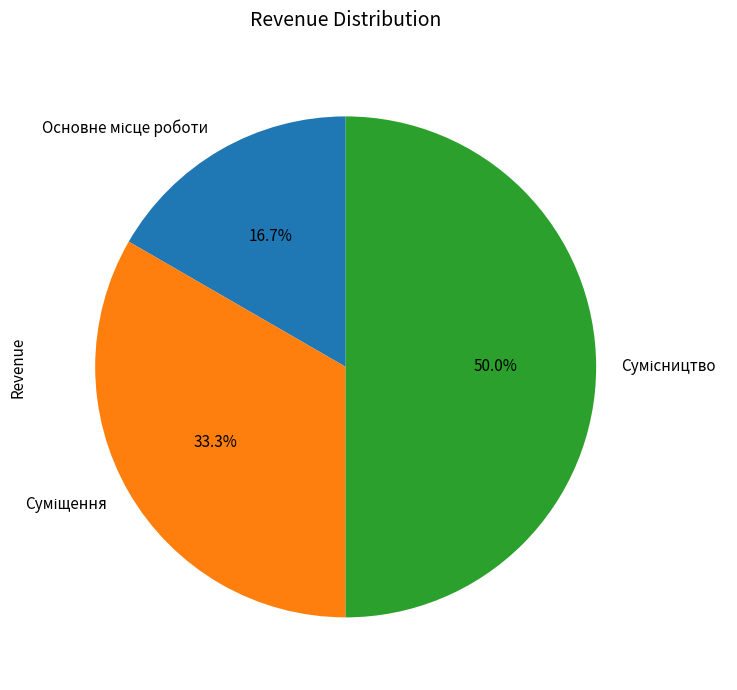

What is the change in value from Основне місце роботи to Суміщення?

+1